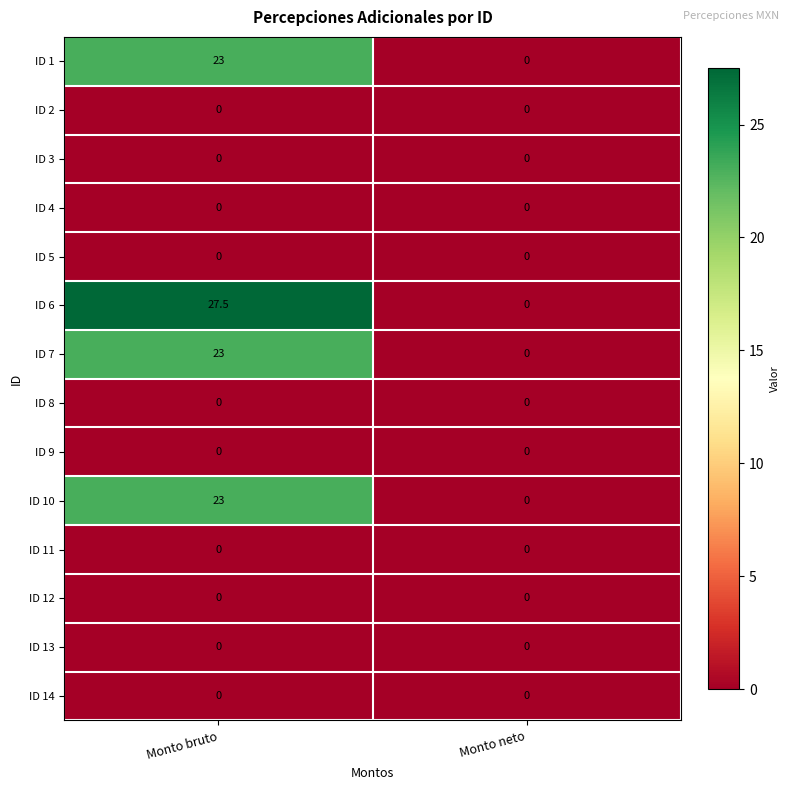

Which series has the widest spread of values?

ID 6